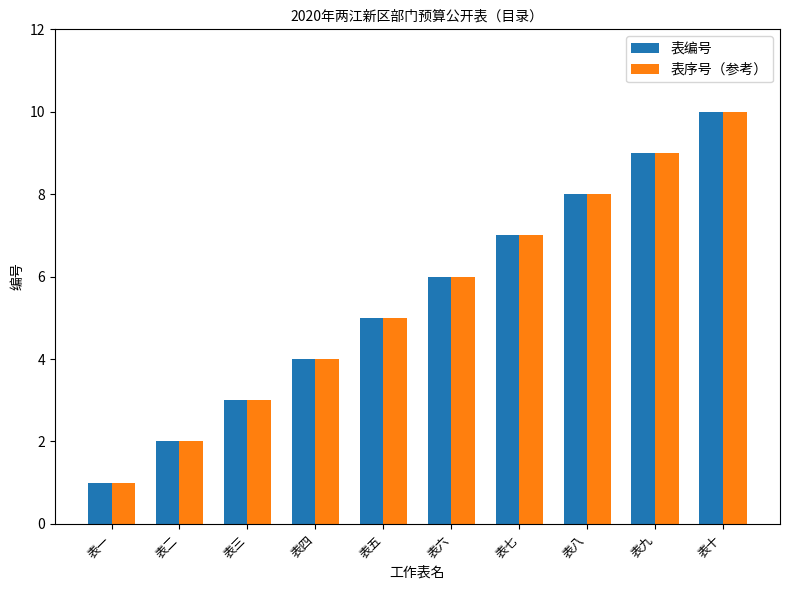

What position from the right is 表一?

10